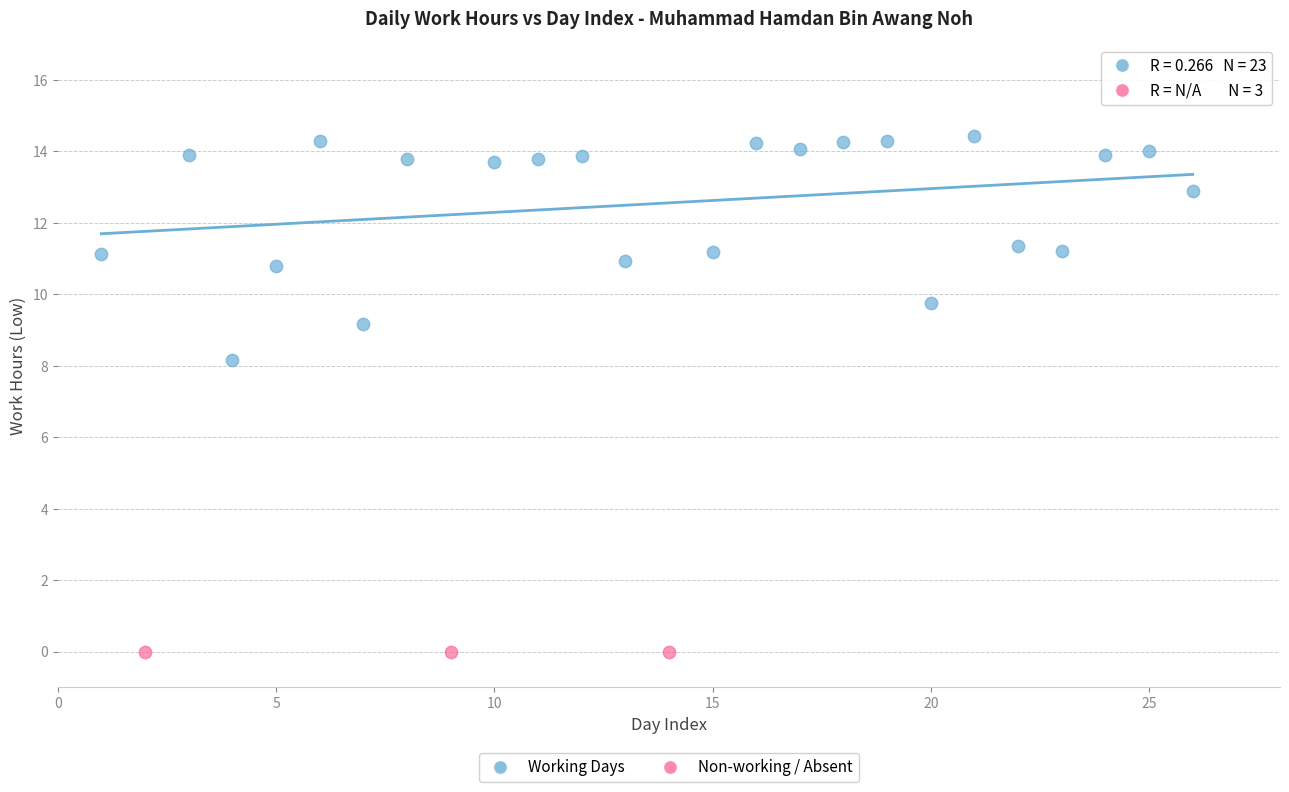

Which series reaches the maximum Y coordinate?

Working Days